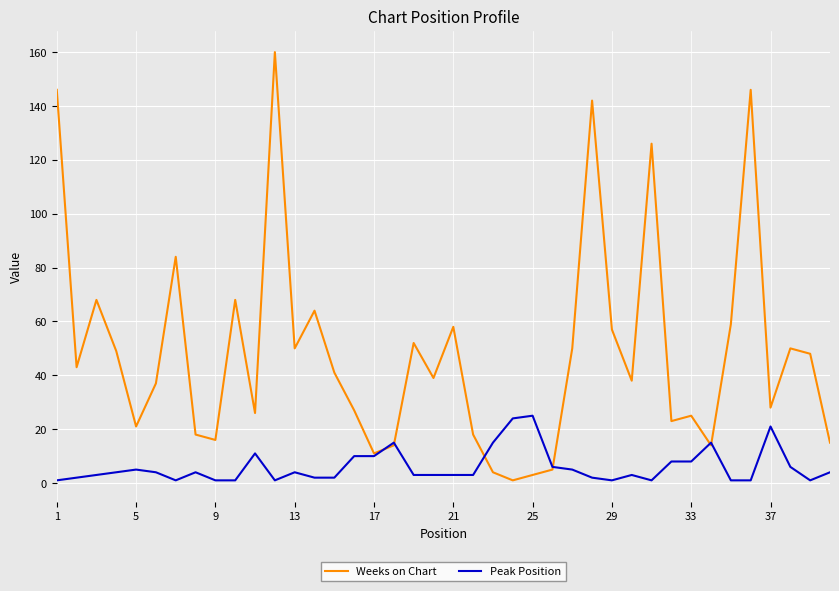

What are all the series names shown in the legend?

Weeks on Chart, Peak Position